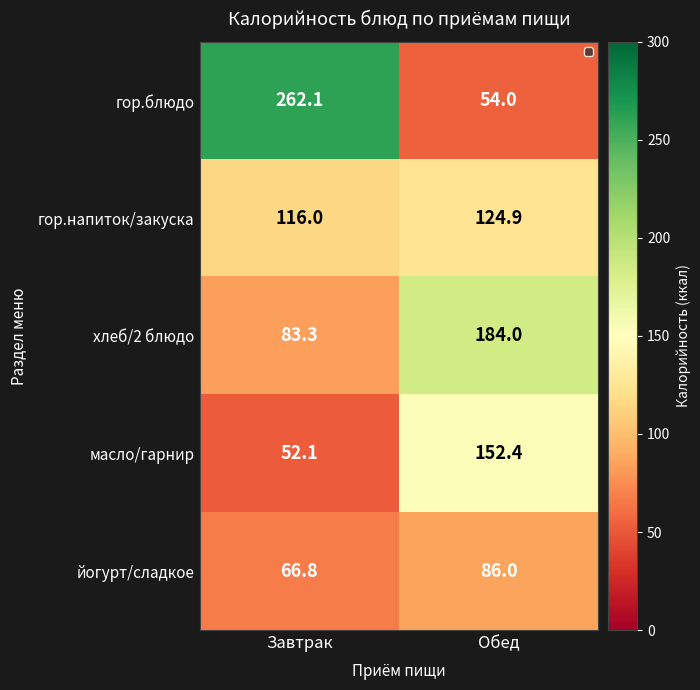

Rank the series by their maximum value, from lowest to highest.

йогурт/сладкое, гор.напиток/закуска, масло/гарнир, хлеб/2 блюдо, гор.блюдо